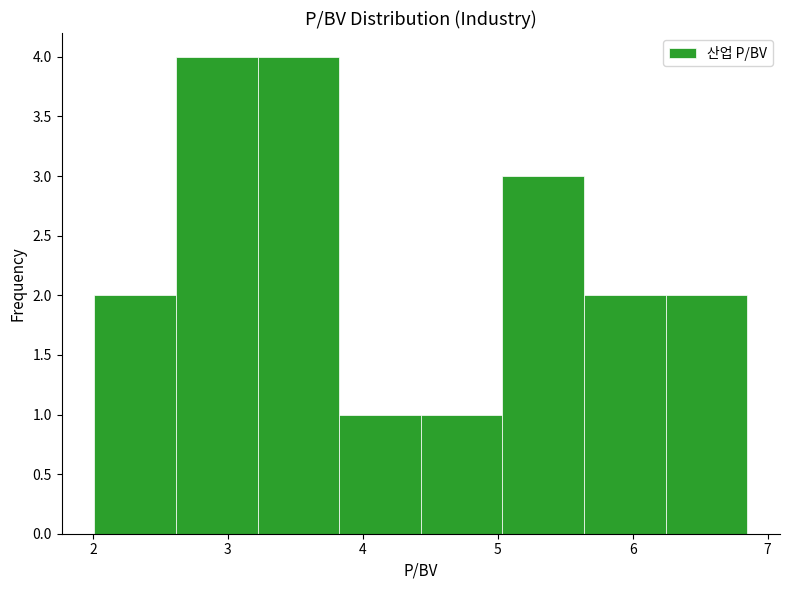

Reading left to right, list every bar in this chart as the range it spans on the x-axis followed by its height. Neither the bar edges nor the heights are printed on the chart, so give them approximately, as read against the axes.

2.0 to 2.6: 2
2.6 to 3.2: 4
3.2 to 3.8: 4
3.8 to 4.4: 1
4.4 to 5.0: 1
5.0 to 5.6: 3
5.6 to 6.2: 2
6.2 to 6.9: 2